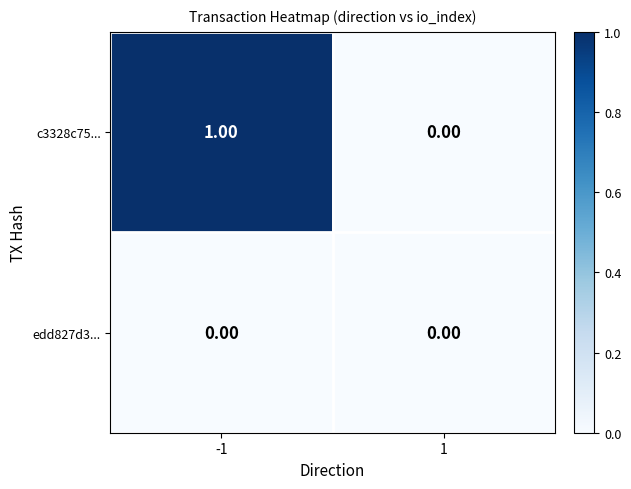

How many data points does each series have?

2